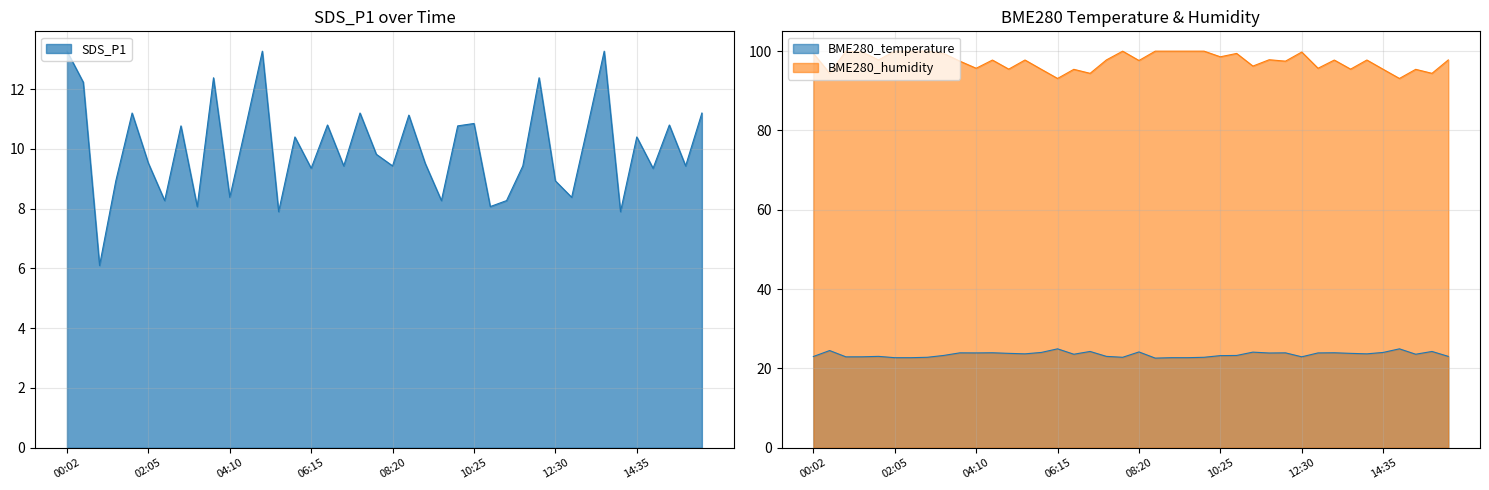

The SDS_P1 series shows 9.3 at 06:15. True or false?

True